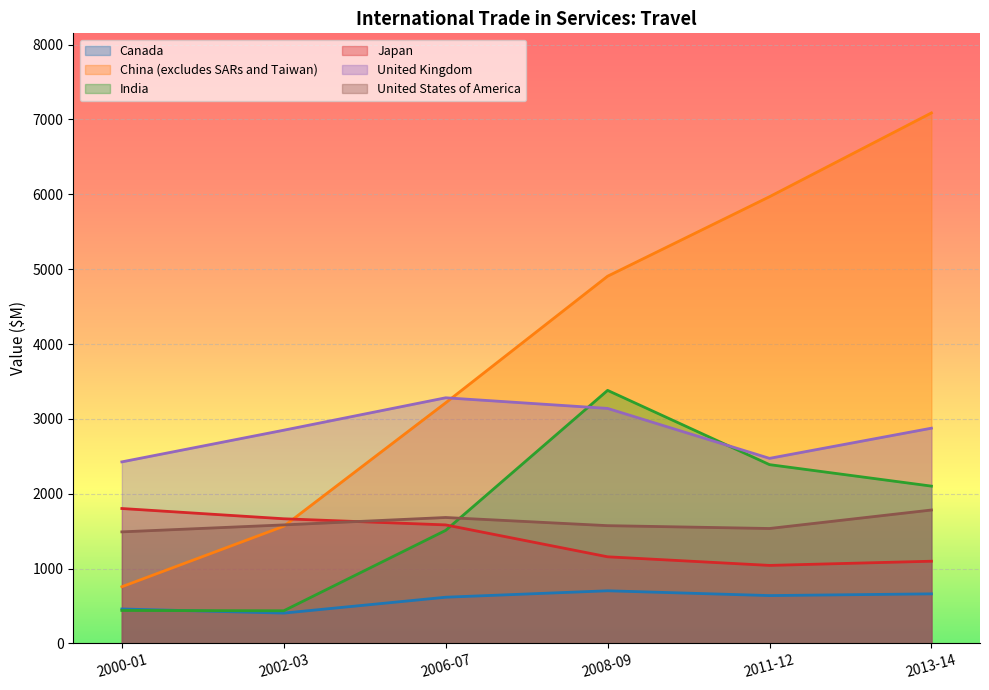

What are all the series names shown in the legend?

Canada, China (excludes SARs and Taiwan), India, Japan, United Kingdom, United States of America